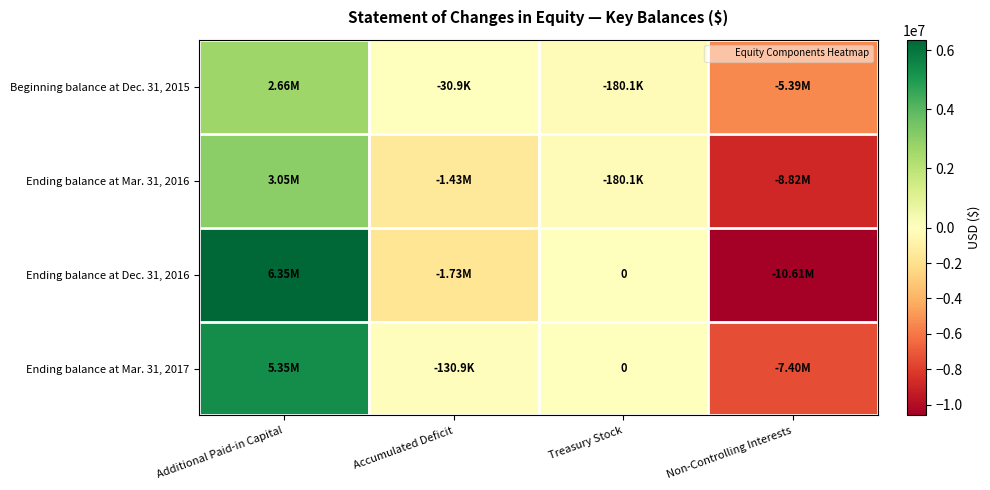

At Treasury Stock, list the series in order from smallest to largest.

Beginning balance at Dec. 31, 2015, Ending balance at Mar. 31, 2016, Ending balance at Dec. 31, 2016, Ending balance at Mar. 31, 2017